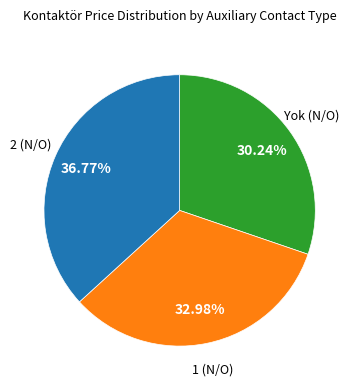

Is there a majority slice in this chart?

No